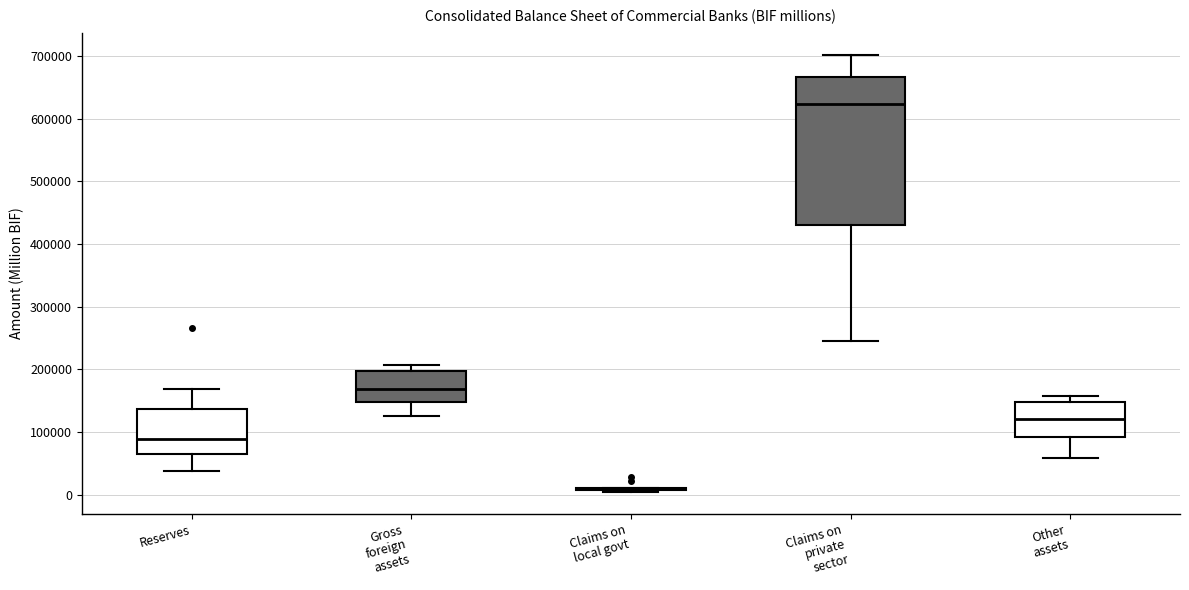

Reading left to right, read every box against the y-axis: the position of its median line, the range the box covers, and the ends of its whiskers. The values are not printed on the chart, so give them approximately, as read against the axis.

Reserves: median 90000, box 70000 to 140000, whiskers 40000 to 170000
Gross foreign assets: median 170000, box 150000 to 200000, whiskers 130000 to 210000
Claims on local govt: box collapsed to a line at 10000, whiskers 0 to 10000
Claims on private sector: median 620000, box 430000 to 670000, whiskers 250000 to 700000
Other assets: median 120000, box 90000 to 150000, whiskers 60000 to 160000